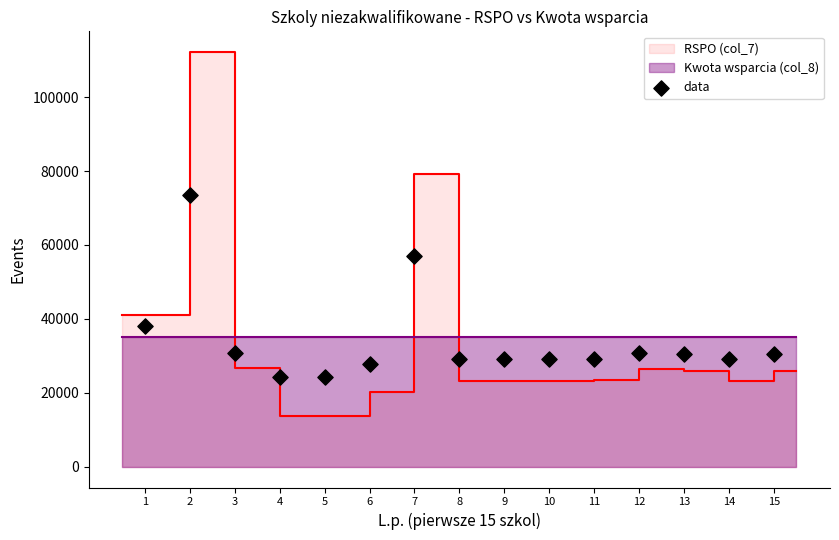

Which has a higher value, 14 or 15?

15